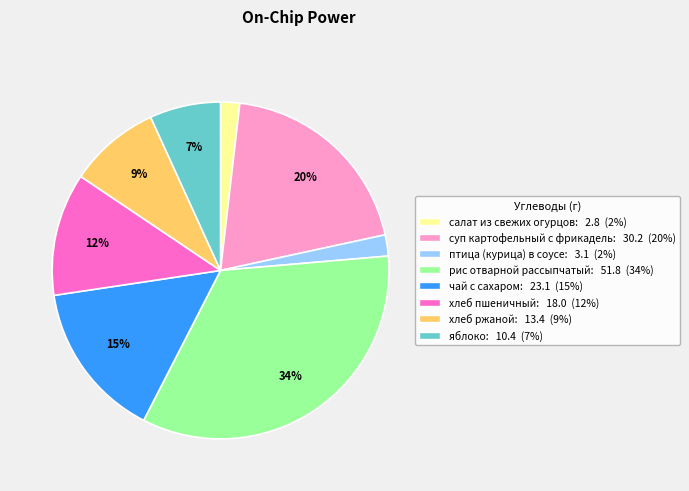

Does any single category account for the majority?

No